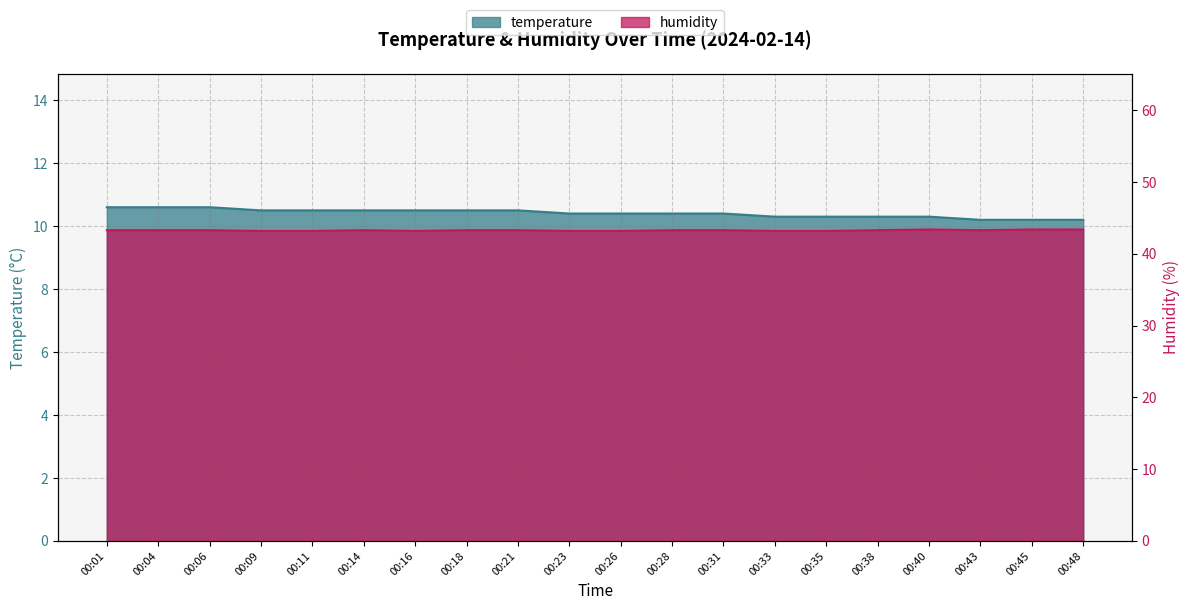

At how many categories does at least one series exceed 40?

20